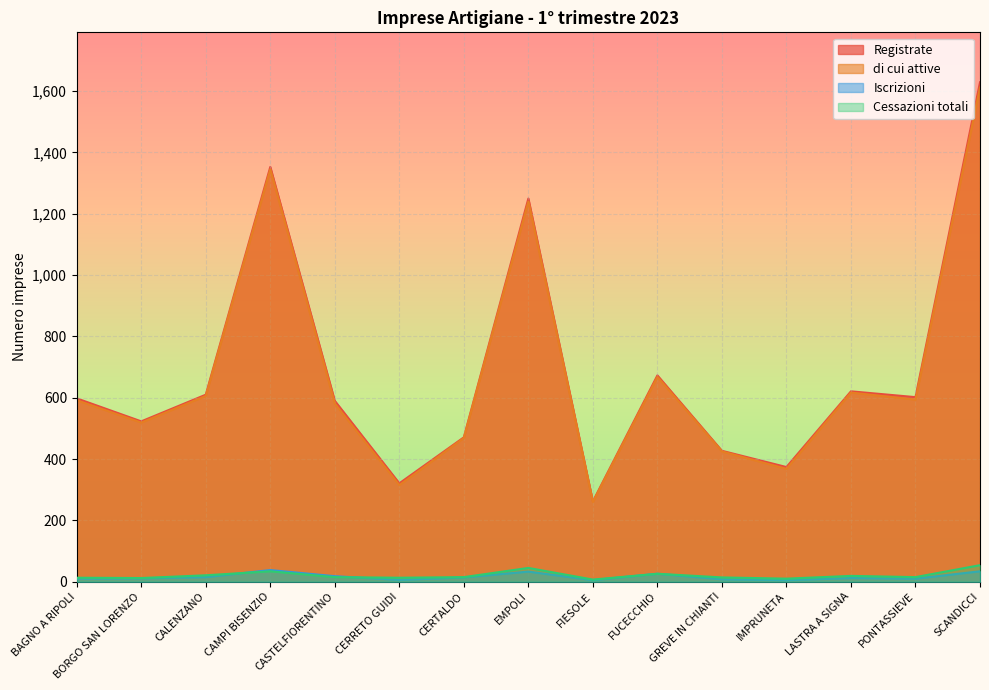

Reading right to left, extract all data points from this chart.

Registrate: 1629	602	621	374	427	673	262	1250	471	321	590	1353	610	523	598
di cui attive: 1612	594	617	368	425	668	260	1240	469	315	581	1345	606	519	592
Iscrizioni: 34	10	12	5	8	26	5	33	14	6	18	38	15	11	10
Cessazioni totali: 54	15	19	10	14	26	7	45	15	13	15	34	21	12	13